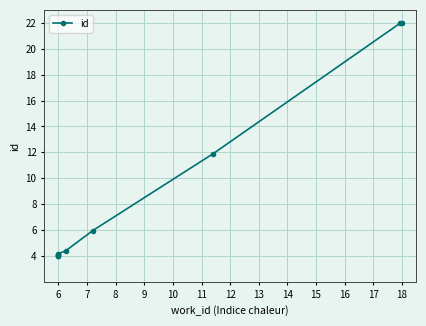

Between 13 and 7, which is larger?

13